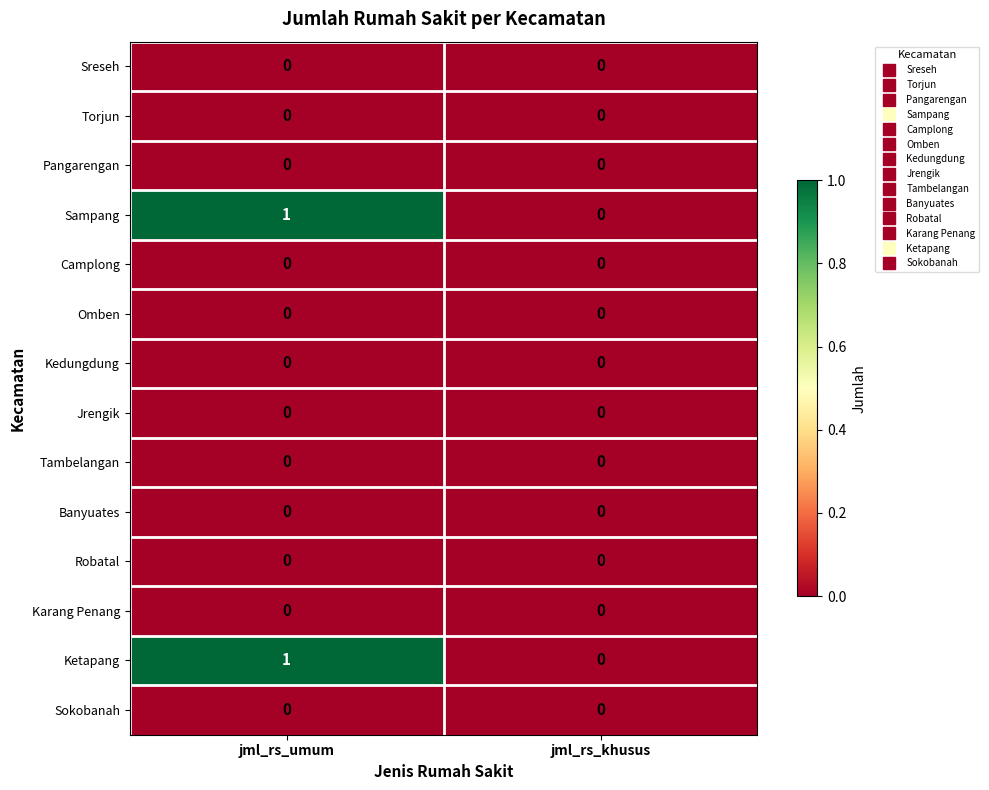

The value of Tambelangan at jml_rs_khusus is 0. True or false?

True